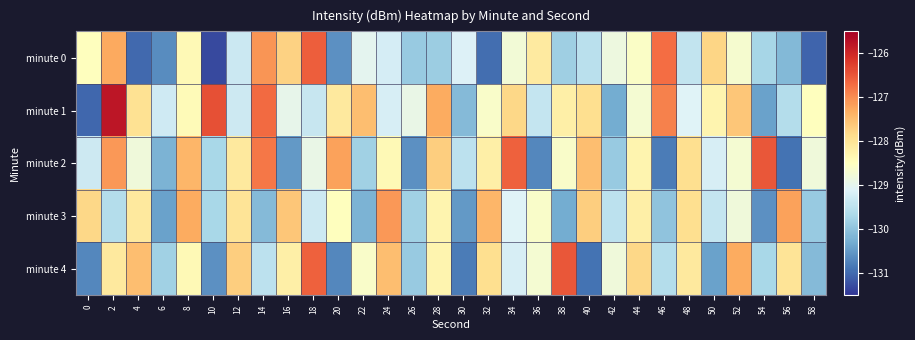

Rank the series at 58 from lowest to highest value.

minute 0, minute 4, minute 3, minute 2, minute 1